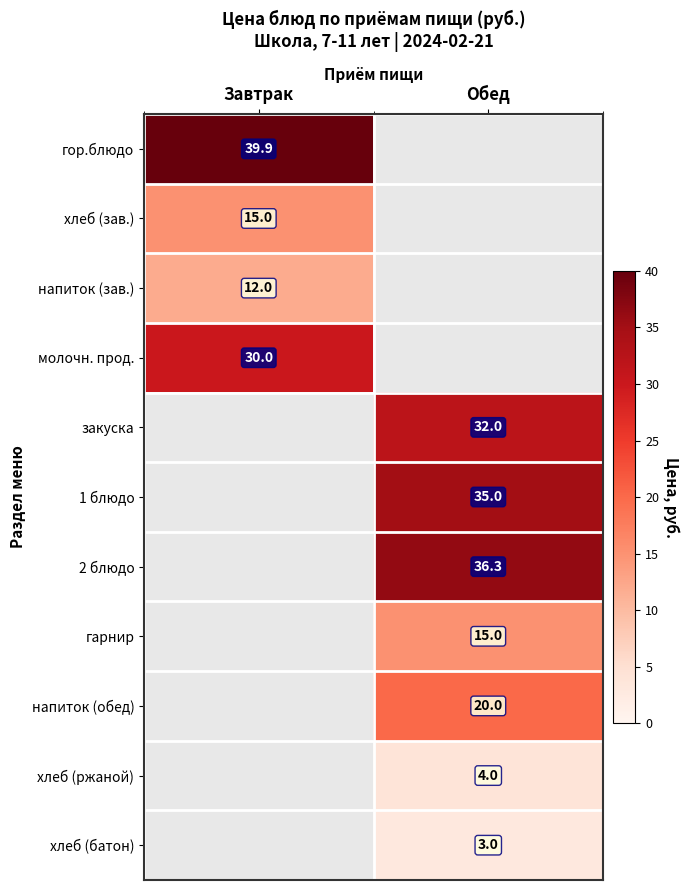

How many distinct data groups are displayed?

11